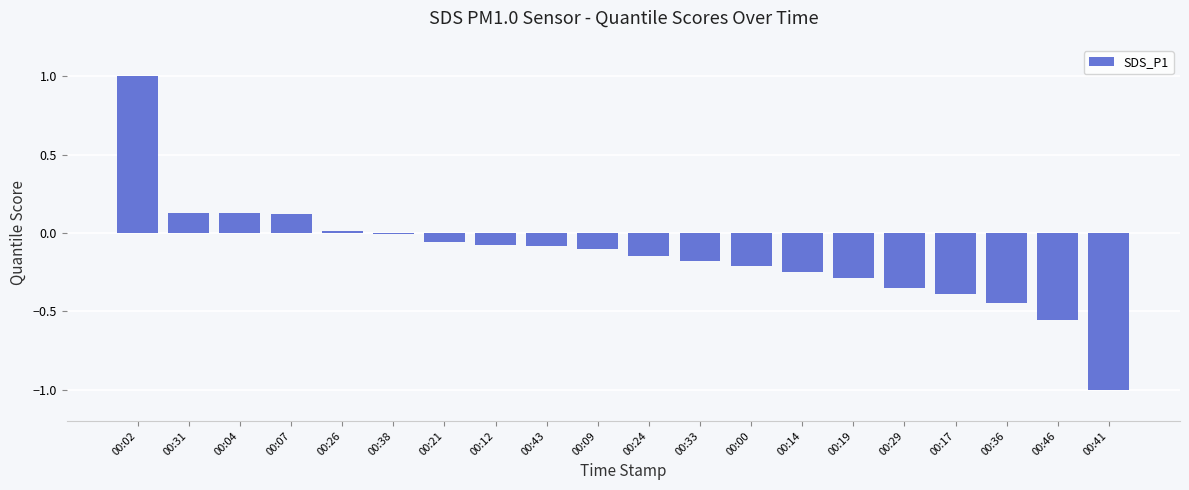

What is the sum of the values at 00:36 and 00:19?

-0.7